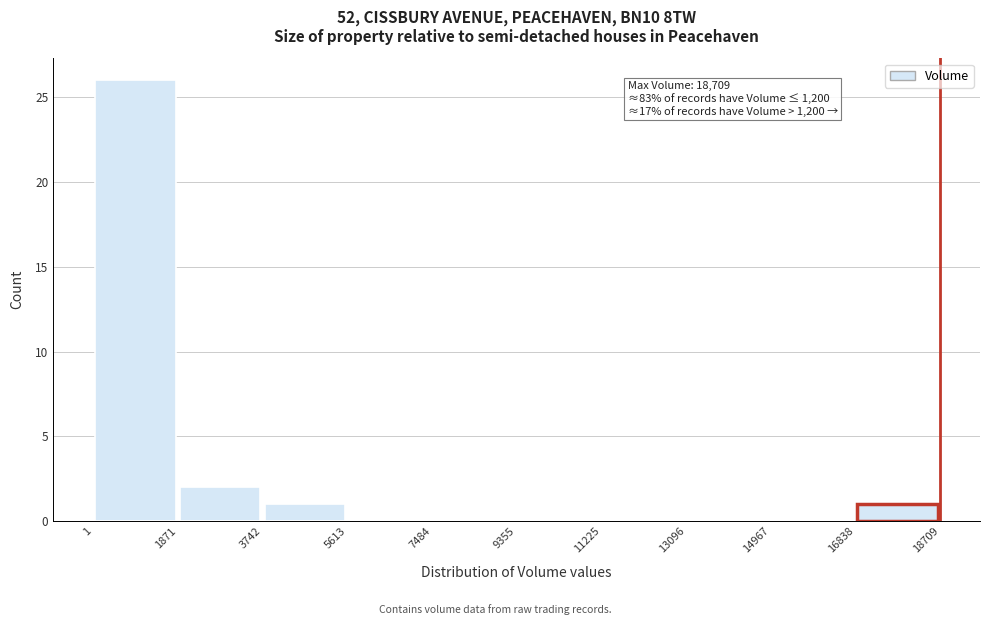

Which range on the x-axis has the tallest bar?

1 to 1871